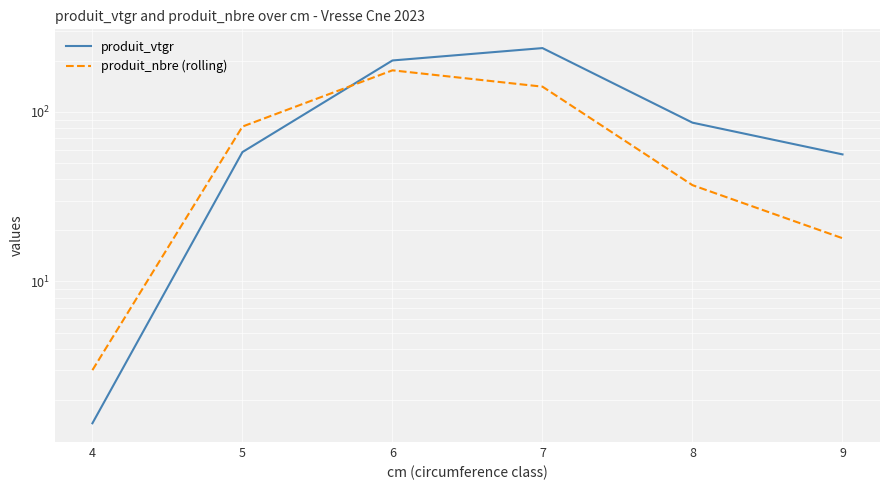

What is the average value of the produit_vtgr series?

106.9